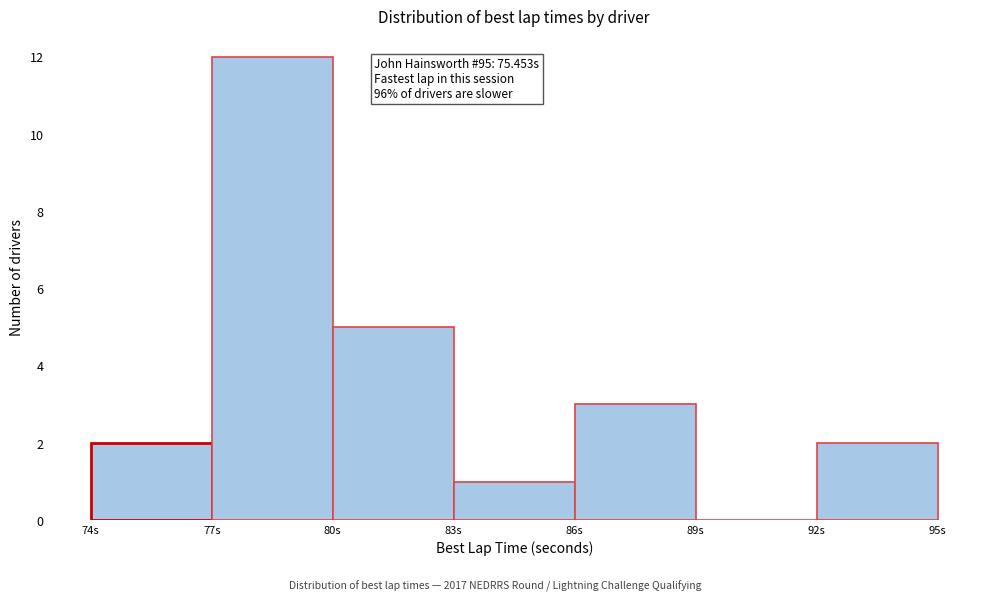

Which range on the x-axis has the tallest bar?

77 to 80